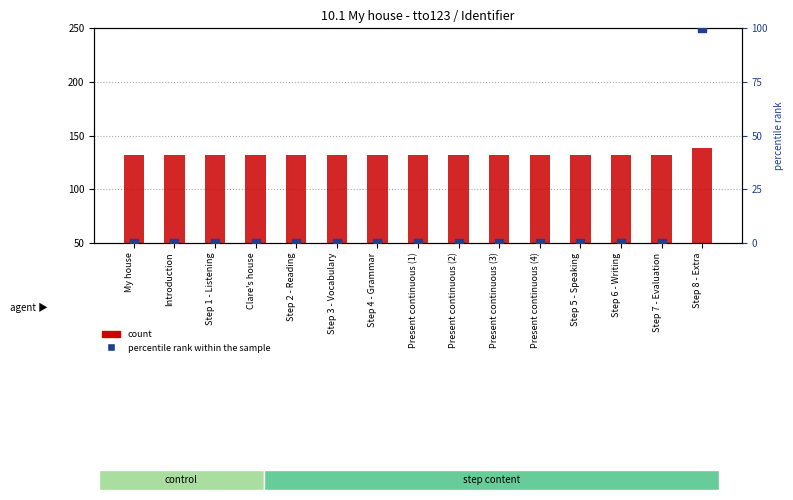

At which category is the sum across all series the highest?

Step 8 - Extra